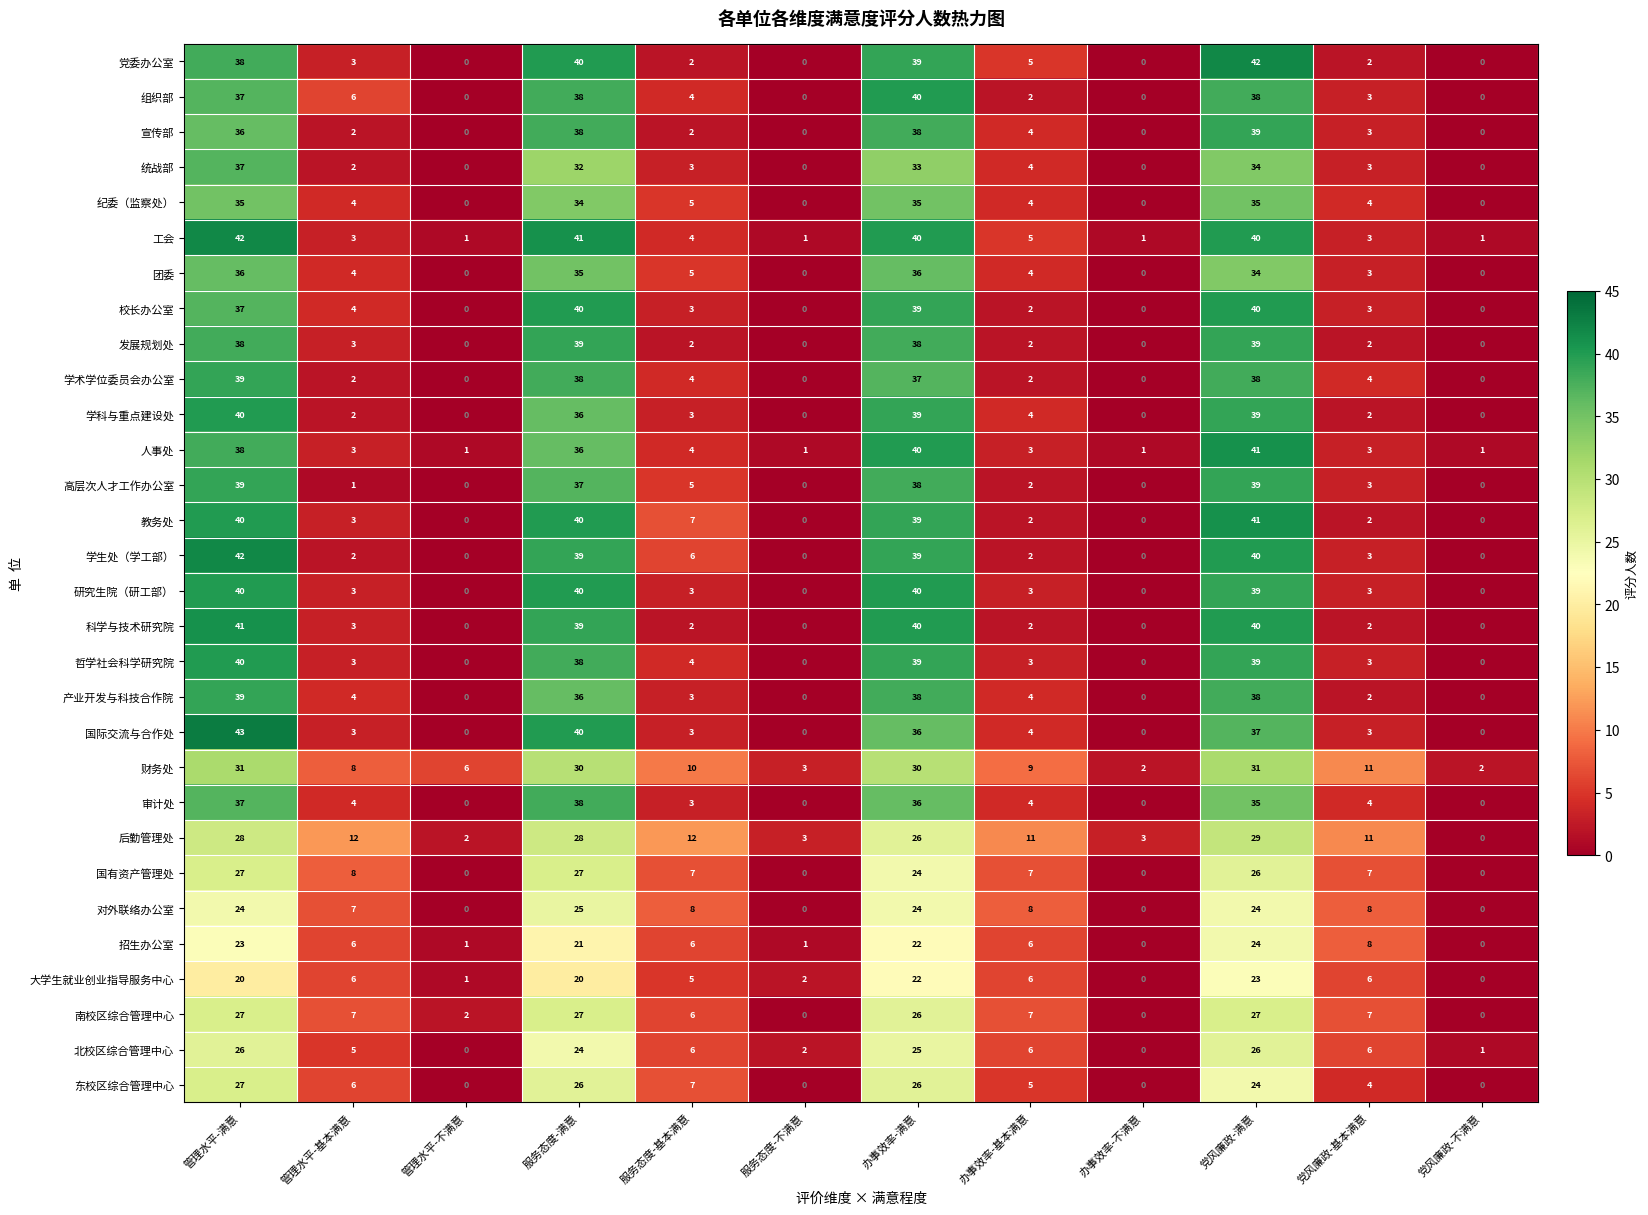

True or false: 产业开发与科技合作院 has a value of 39 at 管理水平-满意.

True